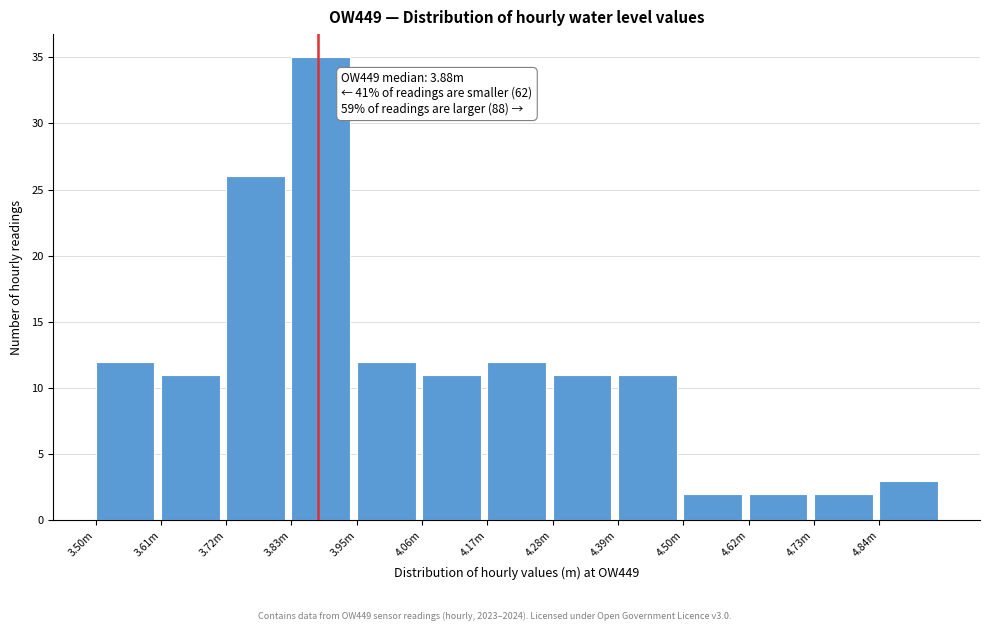

Reading left to right, list all the values displayed in this chart.

3.50m=12	3.61m=11	3.72m=26	3.83m=35	3.95m=12	4.06m=11	4.17m=12	4.28m=11	4.39m=11	4.50m=2	4.62m=2	4.73m=2	4.84m=3